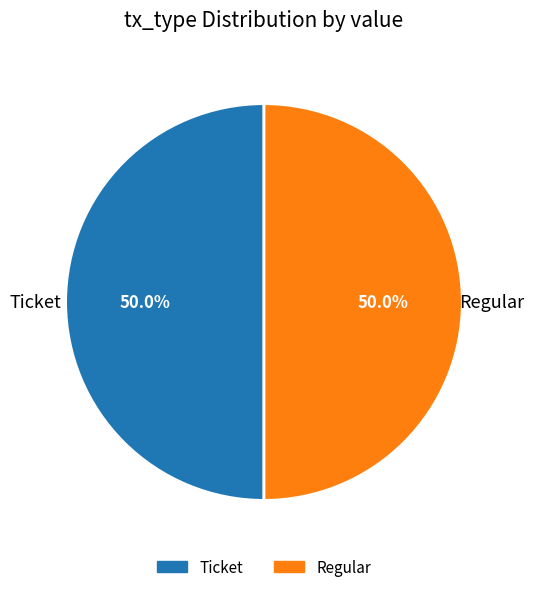

Count the number of slices in the pie.

2